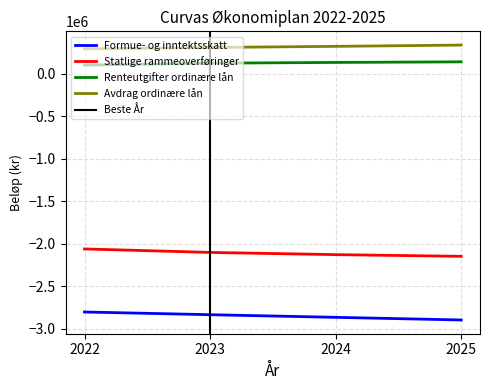

What is the total value across all series at 2024?

-4538000